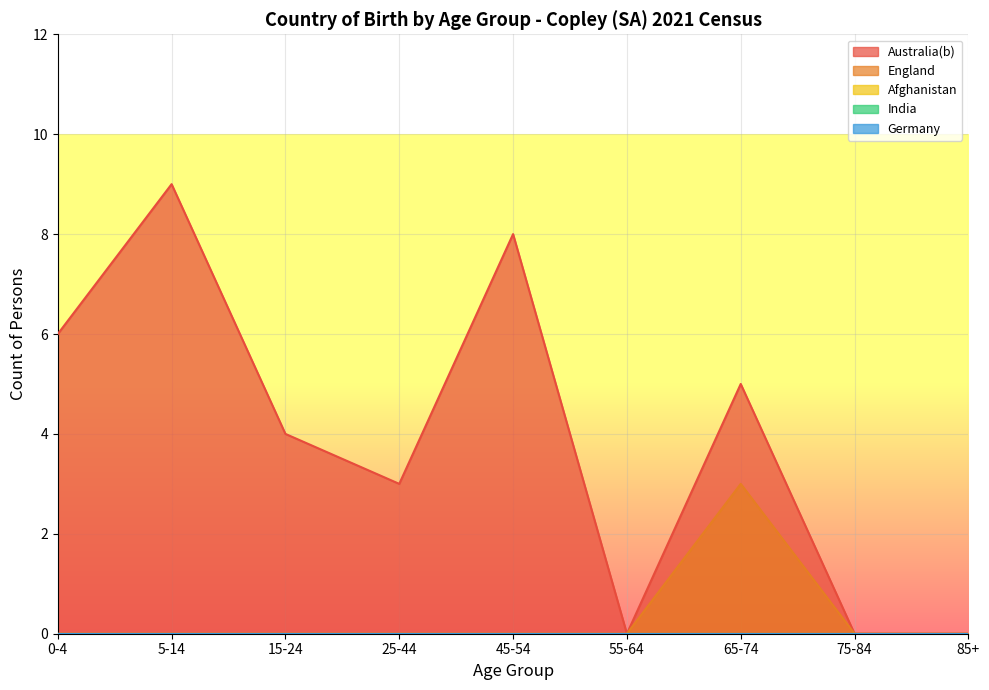

What is the label of the 9th point from the left?

85+